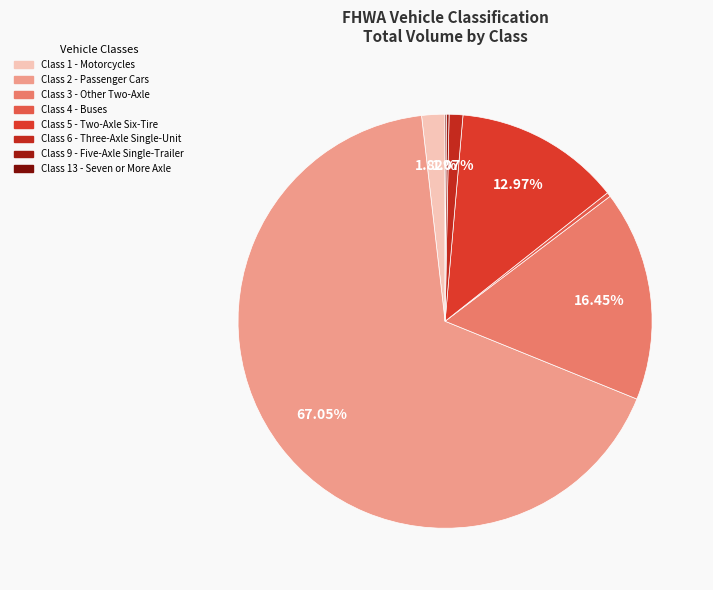

What is the majority slice?

Class 2 - Passenger Cars